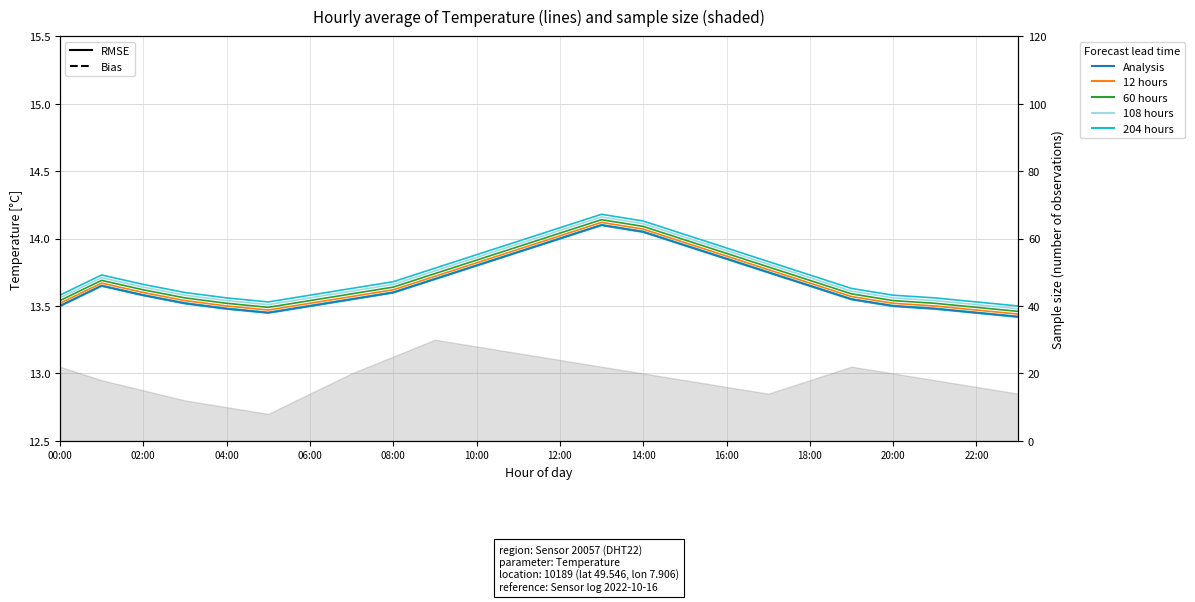

What is the difference between the values at 00:00 and 19:00?

0.1